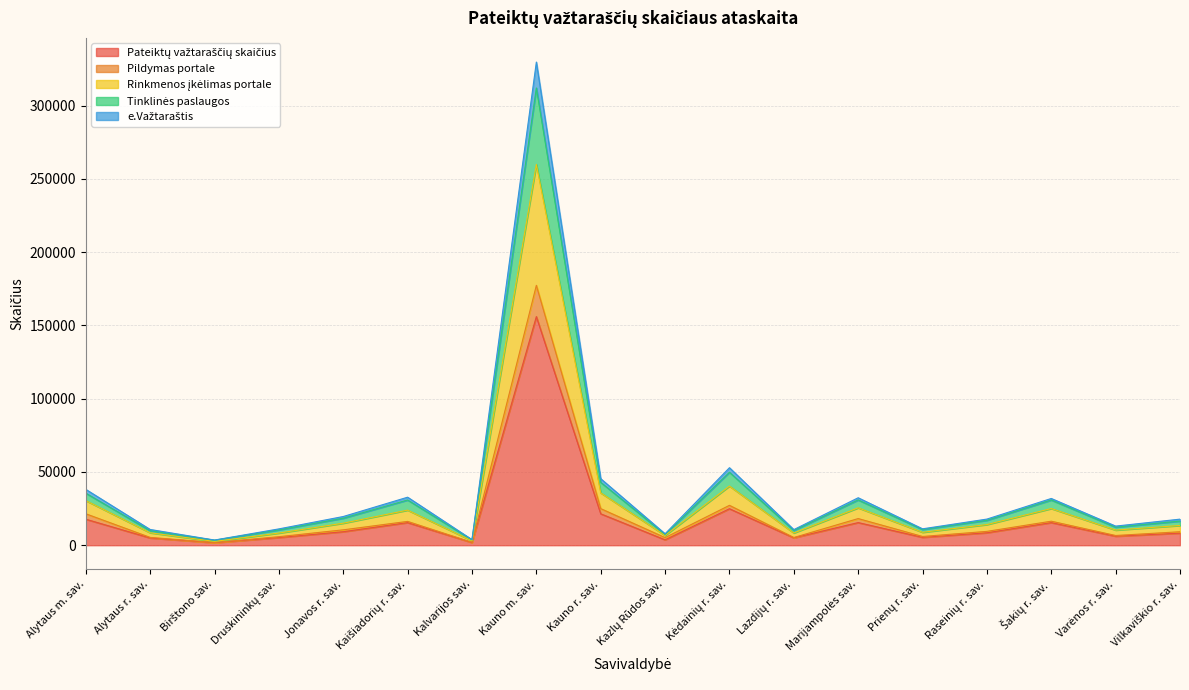

The Tinklinės paslaugos series shows 7409 at Kaišiadorių r. sav.. True or false?

False